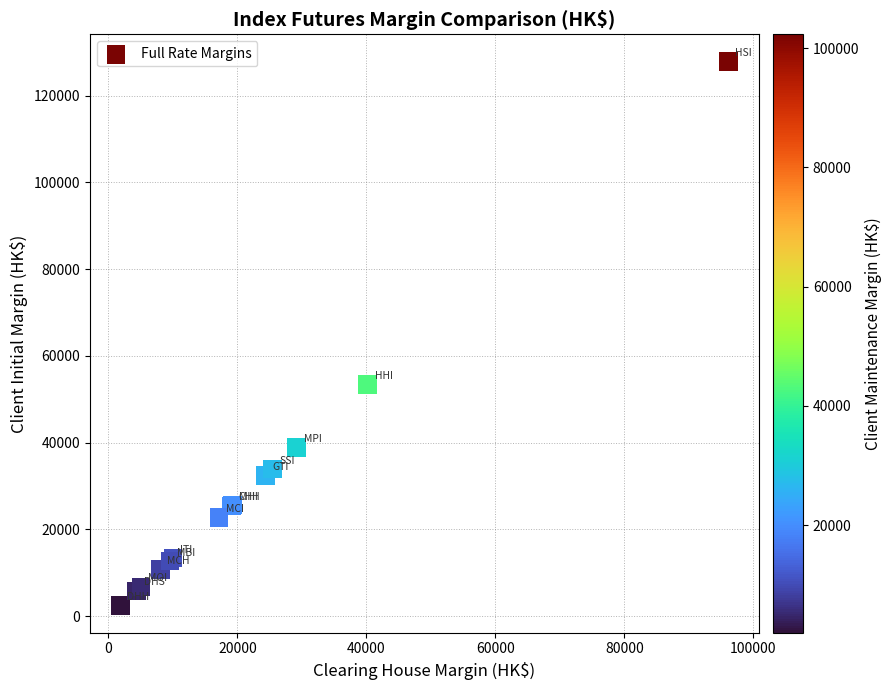

What Y value in the scatter plot is closest to 65149?

53466